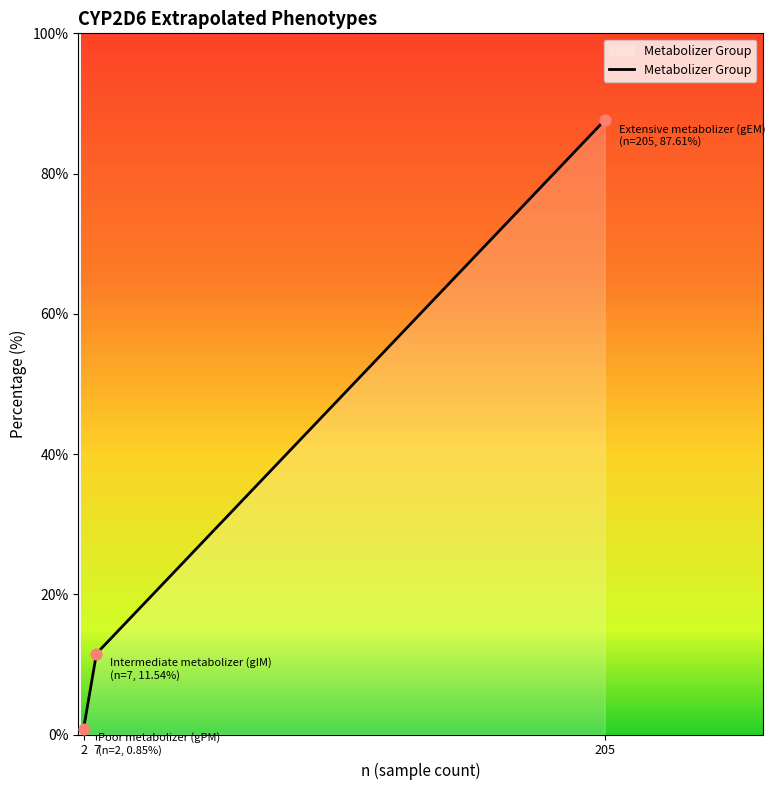

Between 205 and 7, which is larger?

205